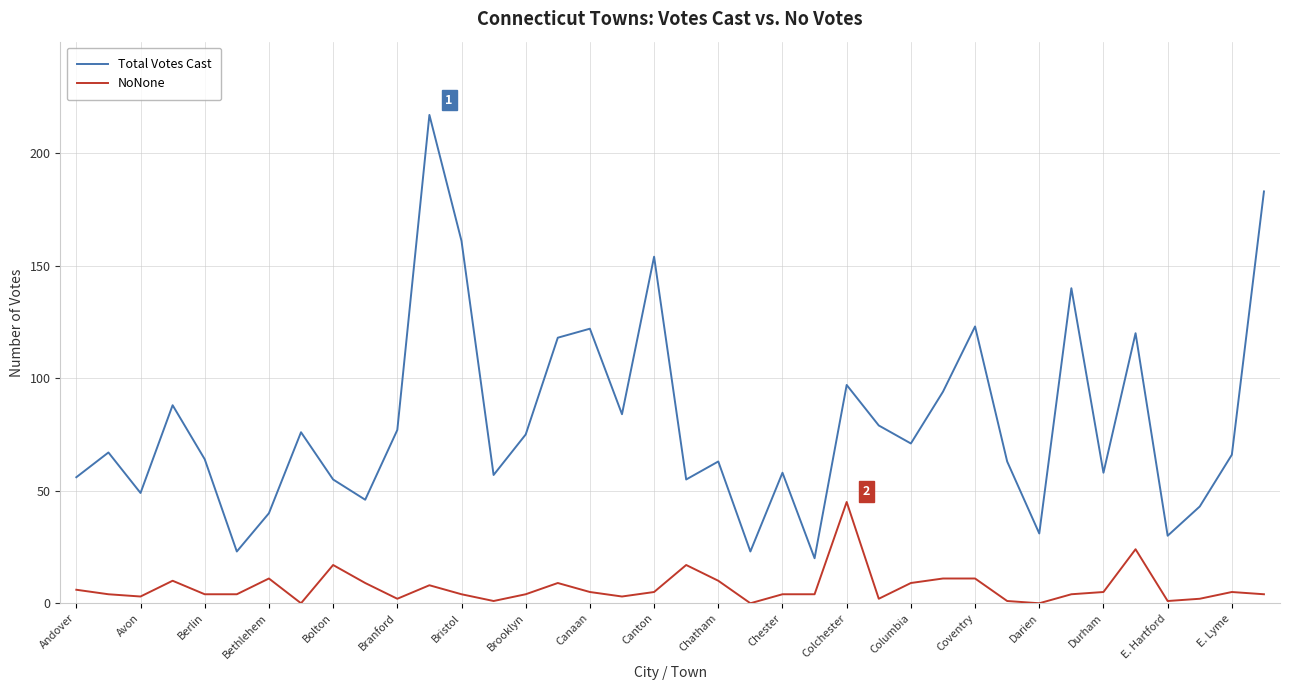

Which series has the widest spread of values?

Total Votes Cast